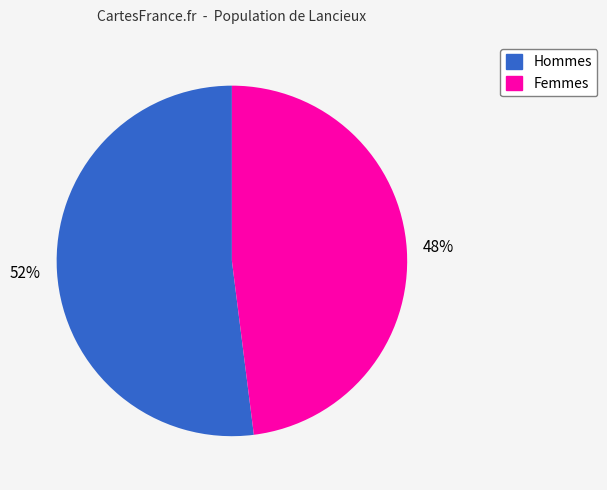

To the nearest percent, what is the difference between the largest and smallest slice percentages?

4%